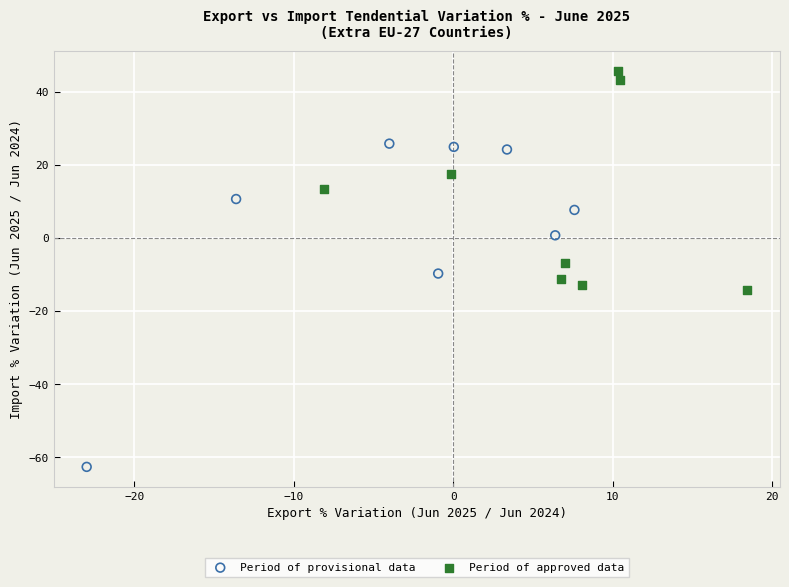

Which series reaches the minimum Y coordinate?

Period of provisional data